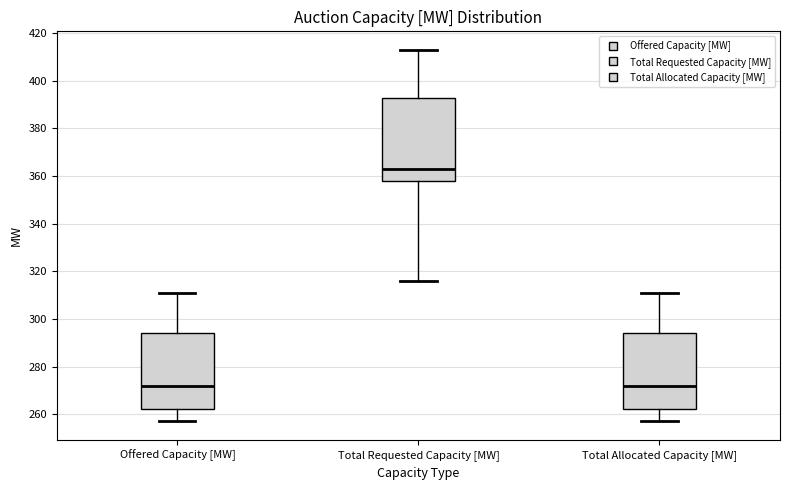

Comparing the boxes themselves (not the whiskers), which one is the tallest?

Total Requested Capacity [MW]